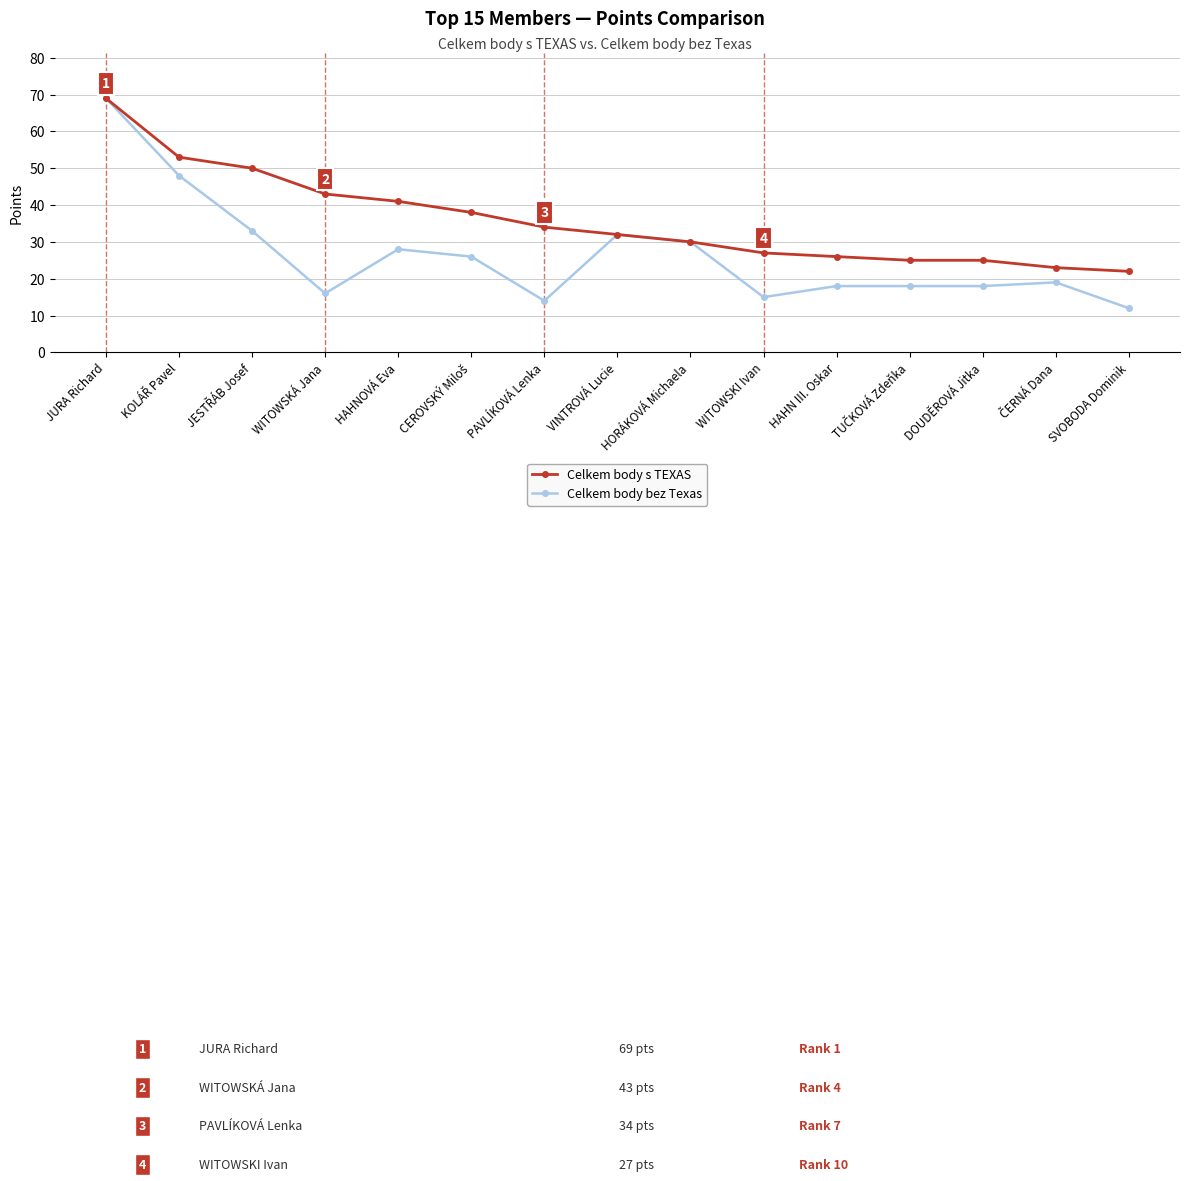

What is the approximate value of Celkem body bez Texas at HORÁKOVÁ Michaela, to the nearest 10?

30